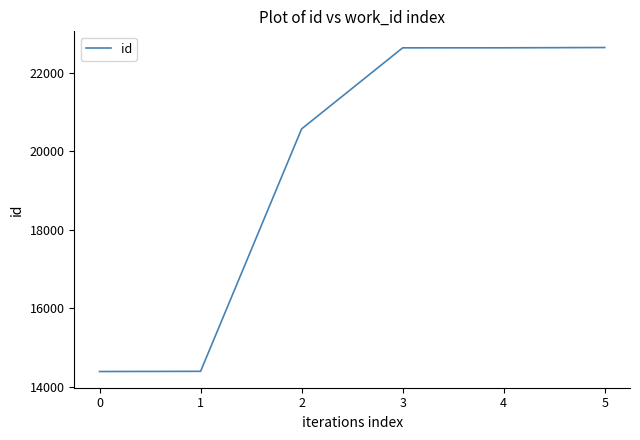

What is the smallest value displayed?

14388